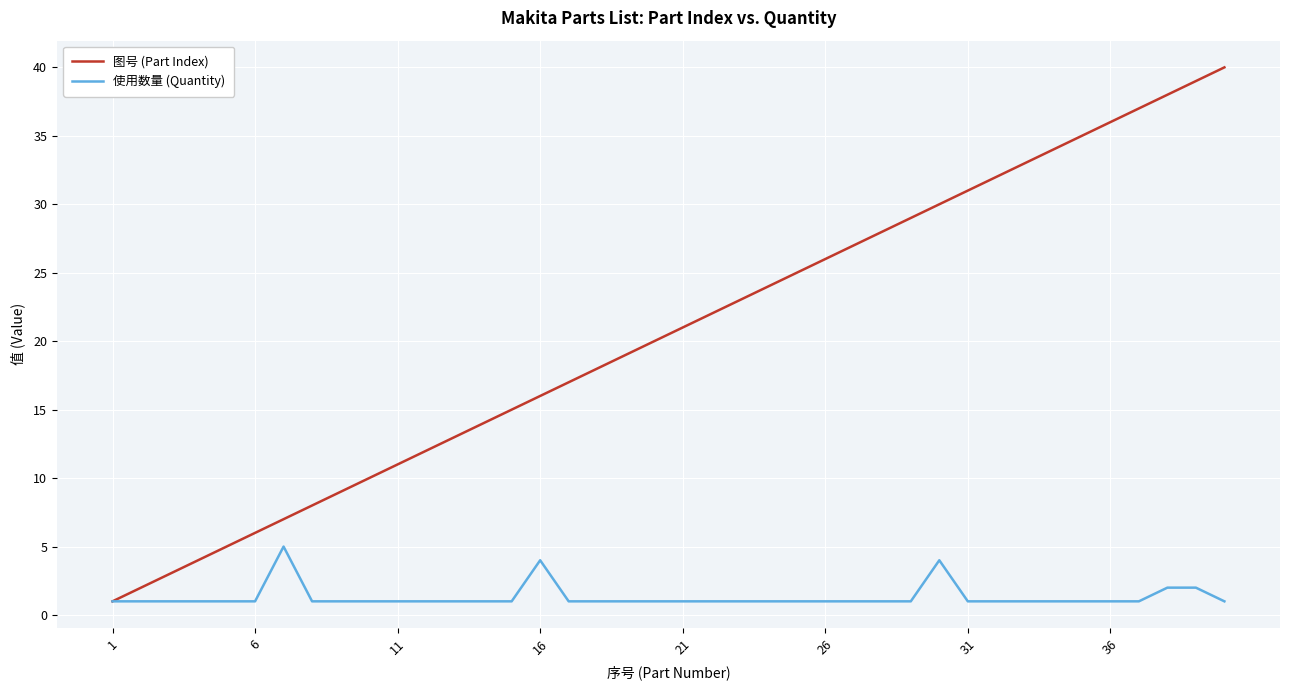

Which series has the widest spread of values?

图号 (Part Index)